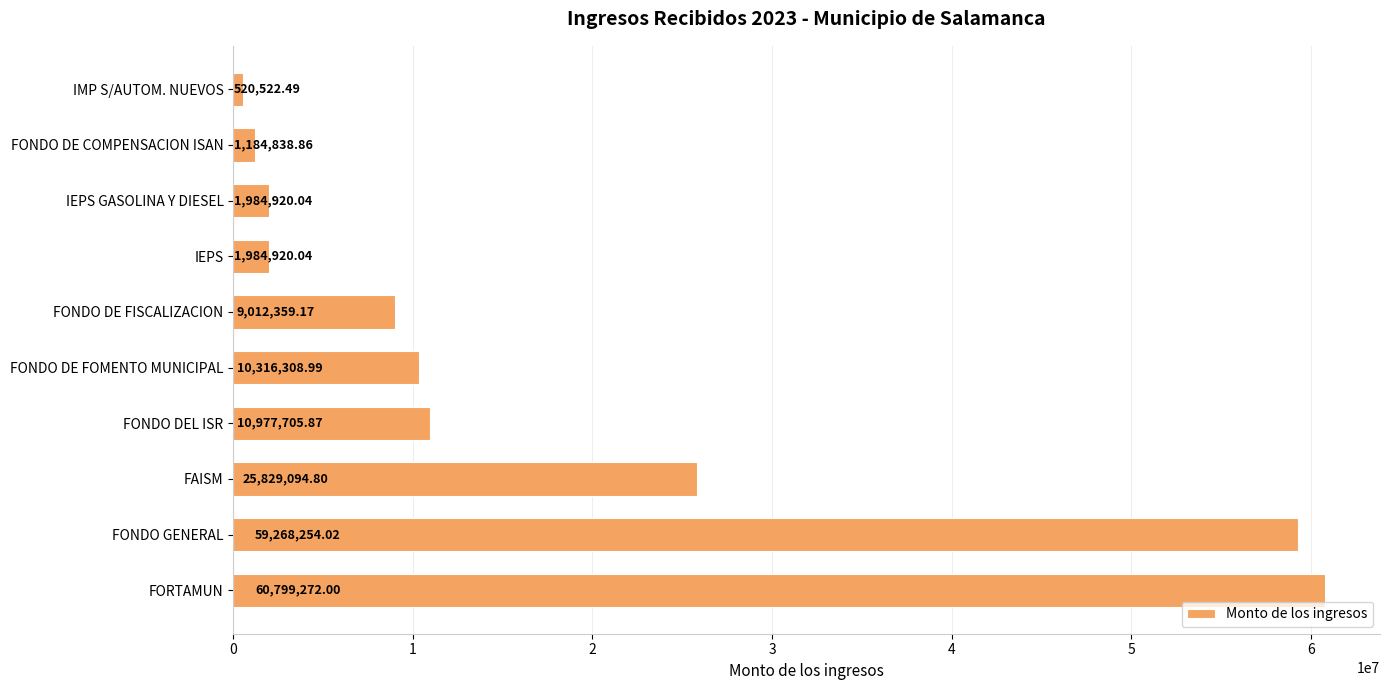

At which category does the chart reach its minimum across all series?

IMP S/AUTOM. NUEVOS